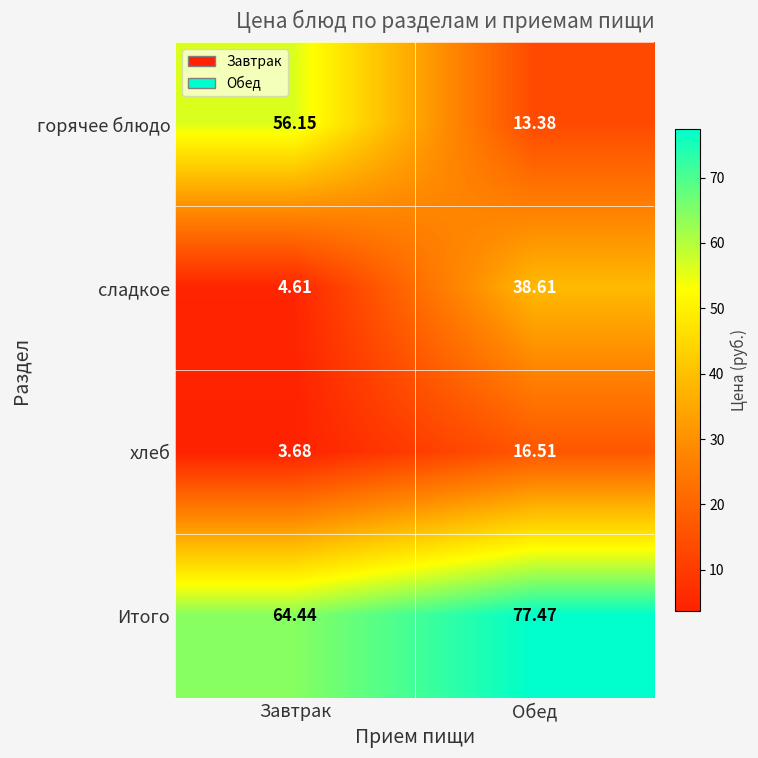

Between Завтрак and Обед, which series saw the biggest shift?

горячее блюдо